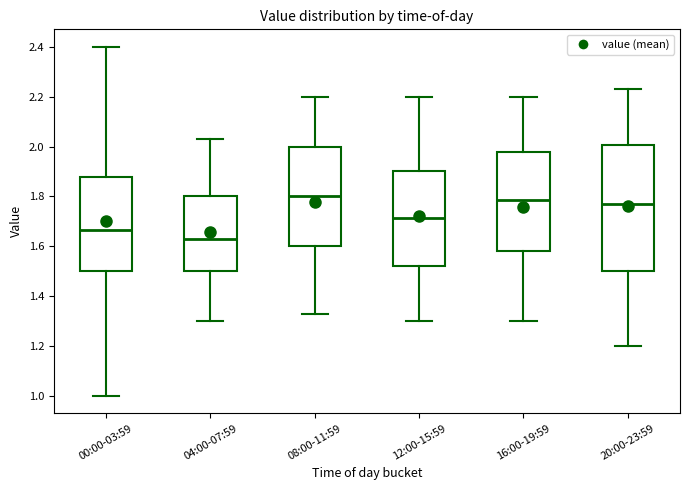

Reading left to right, read every box against the y-axis: the position of its median line, the range the box covers, and the ends of its whiskers. The values are not printed on the chart, so give them approximately, as read against the axis.

00:00-03:59: median 1.66, box 1.50 to 1.88, whiskers 1.00 to 2.40
04:00-07:59: median 1.64, box 1.50 to 1.80, whiskers 1.30 to 2.04
08:00-11:59: median 1.80, box 1.60 to 2.00, whiskers 1.34 to 2.20
12:00-15:59: median 1.72, box 1.52 to 1.90, whiskers 1.30 to 2.20
16:00-19:59: median 1.78, box 1.58 to 1.98, whiskers 1.30 to 2.20
20:00-23:59: median 1.78, box 1.50 to 2.00, whiskers 1.20 to 2.24